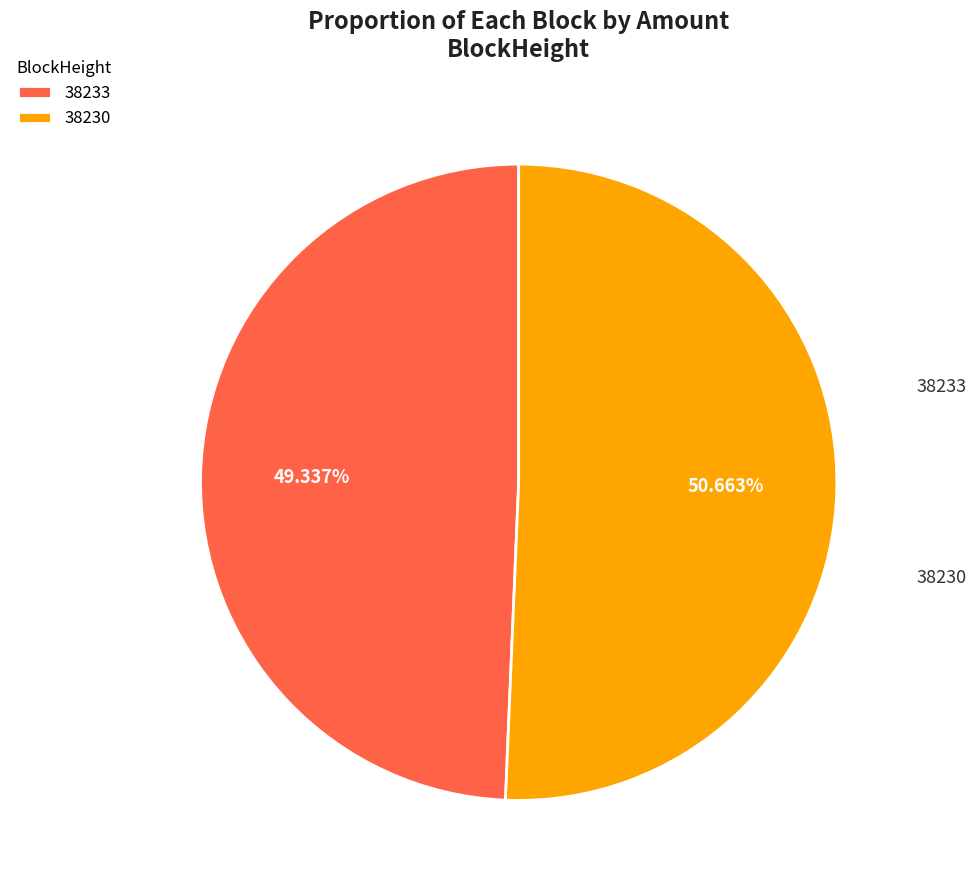

How many segments does this pie chart have?

2